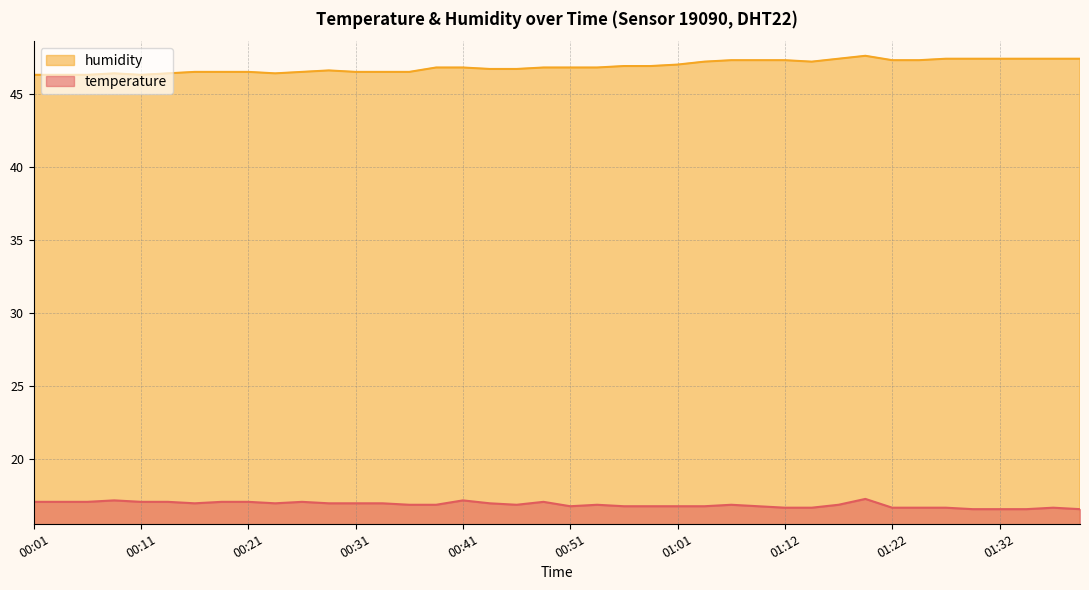

What is the label of the 7th point from the right?

01:25